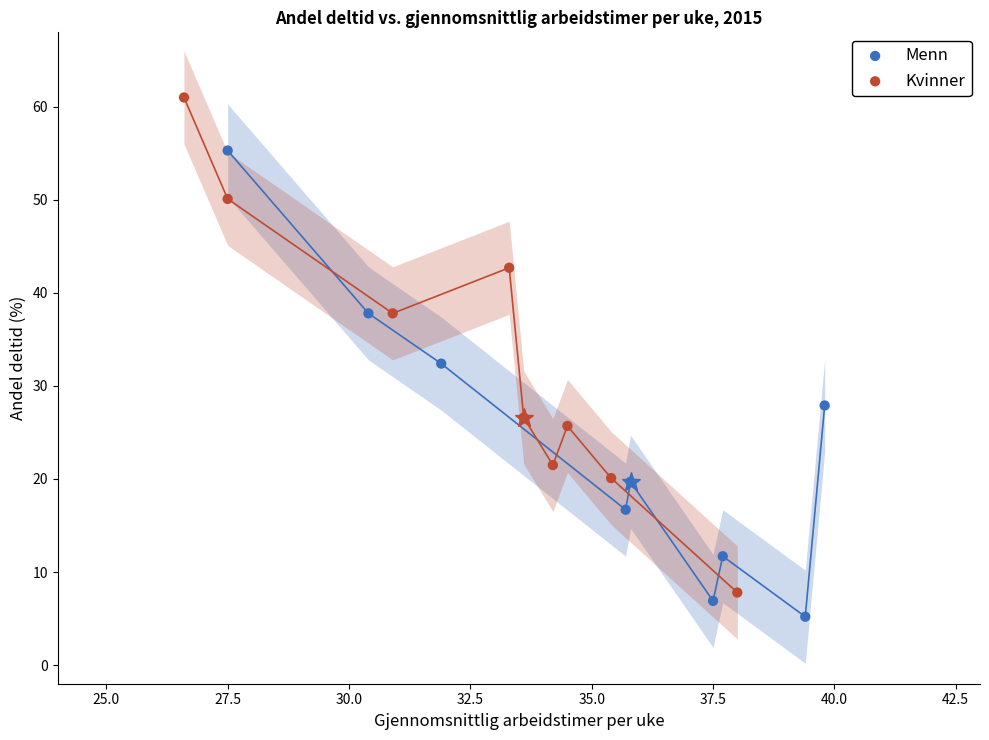

Which series reaches the minimum Y coordinate?

Menn